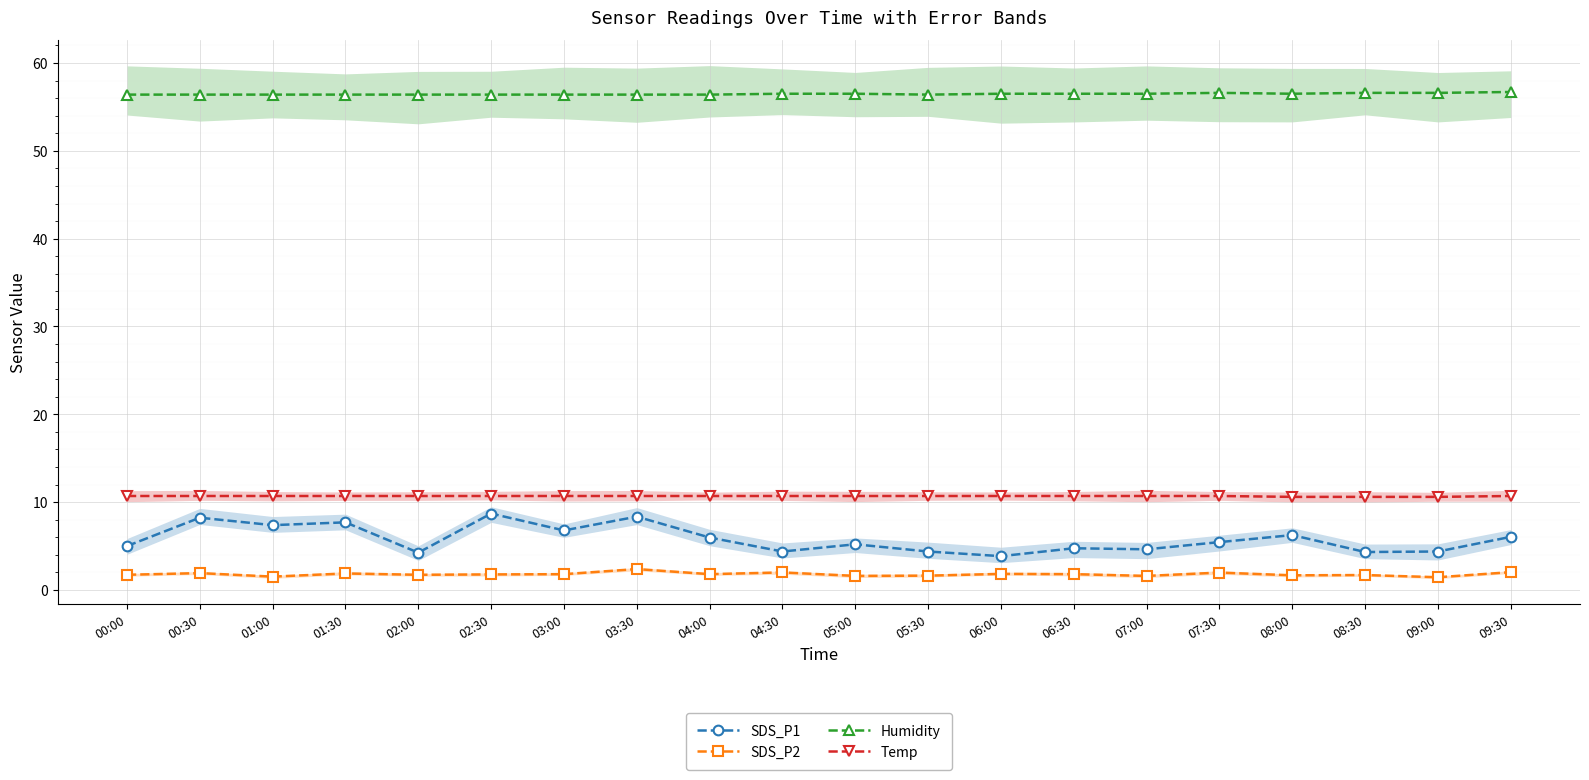

What is the total value across all series at 07:30?

74.7